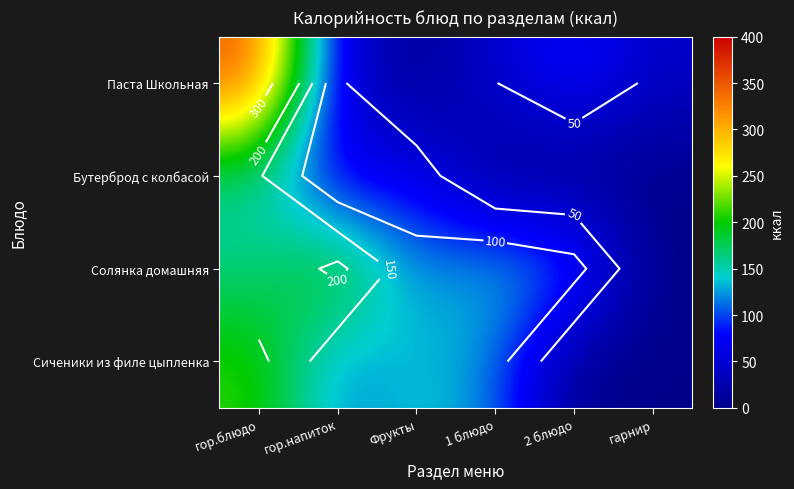

Which category has the highest value in the Солянка домашняя series?

гор.напиток